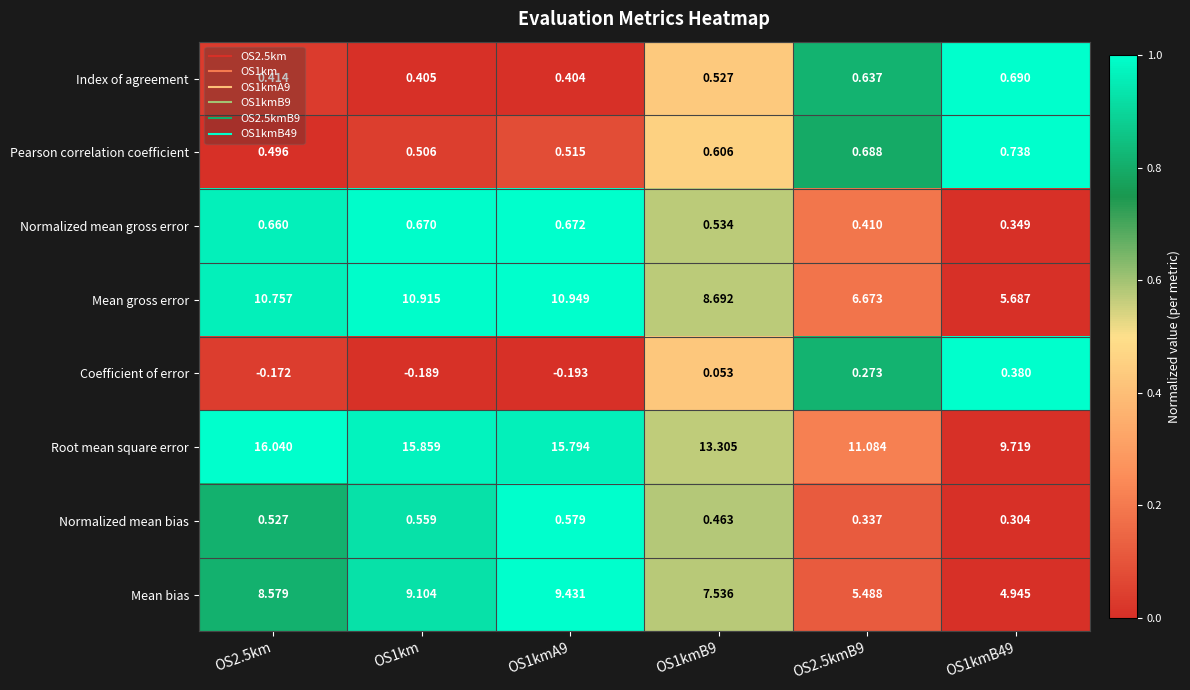

Which series has the largest range (max minus min)?

Root mean square error